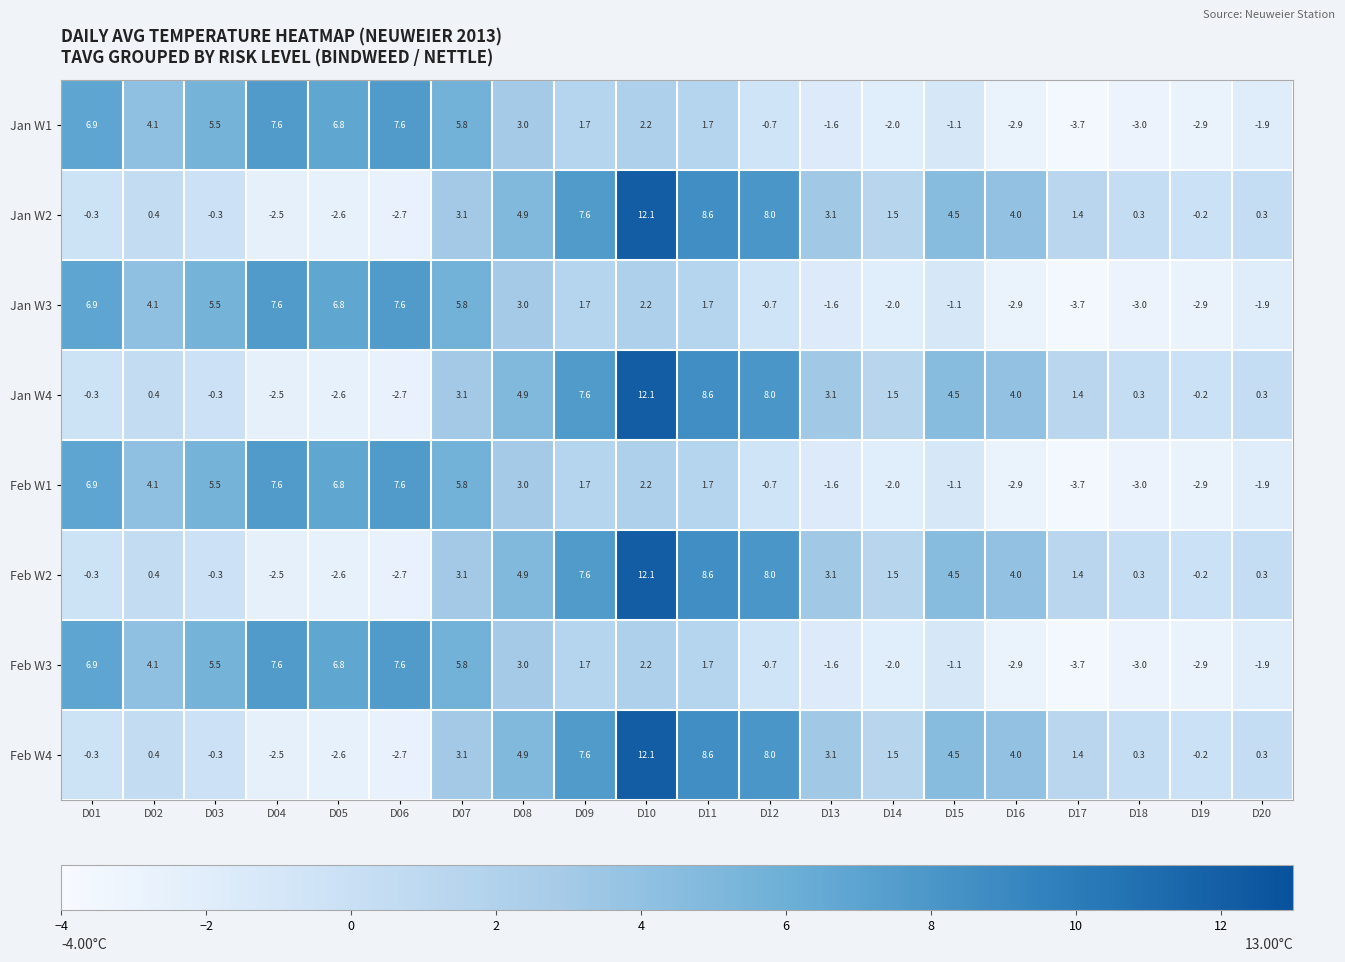

The value of Feb W1 at D18 is -4.7. True or false?

False